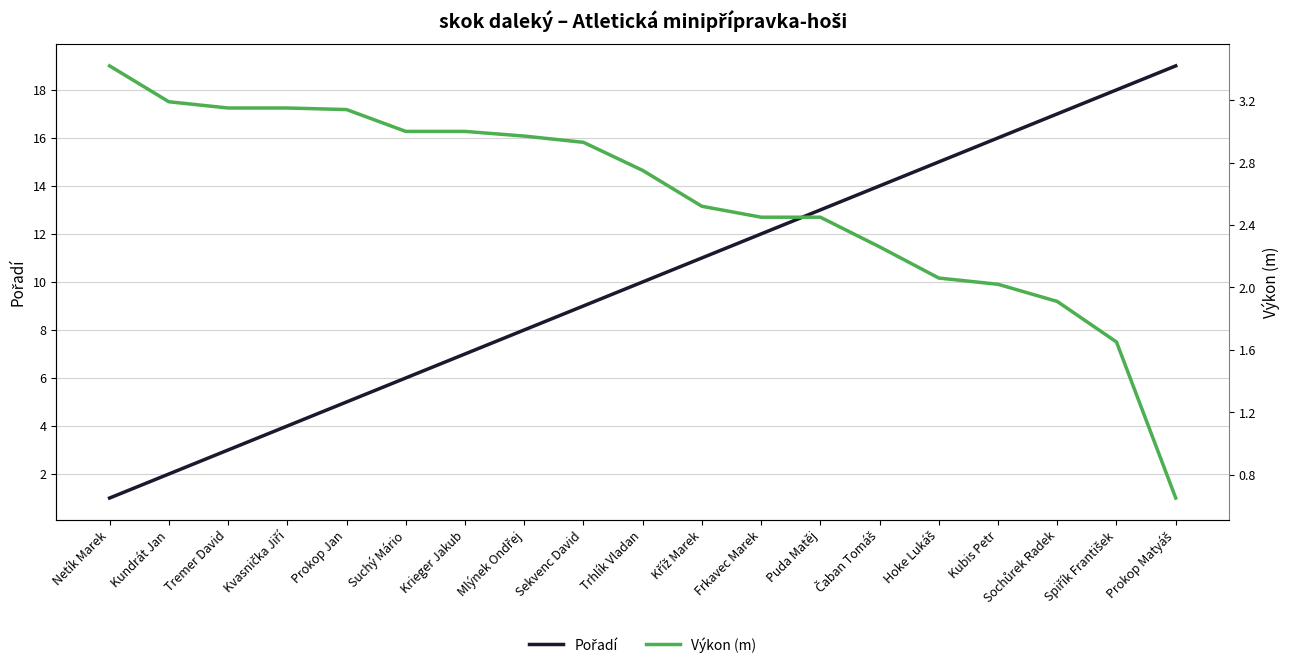

What is the maximum value shown in the chart?

19.0